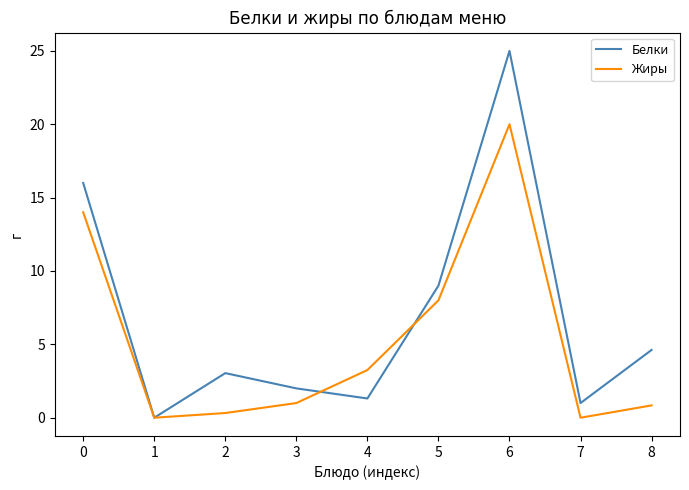

Which category has the highest value across all series?

6